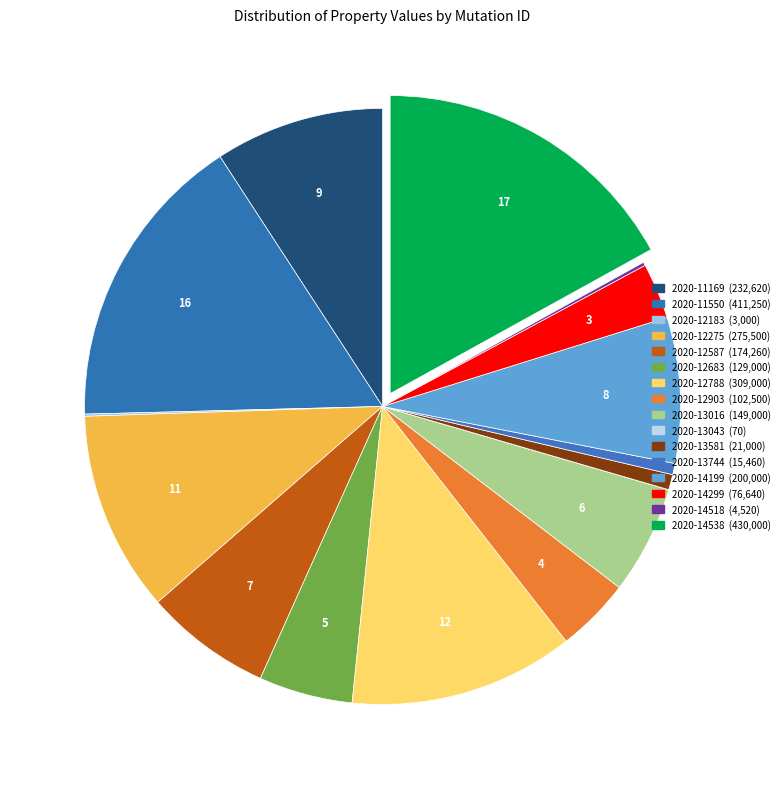

Which slice is the largest?

2020-14538